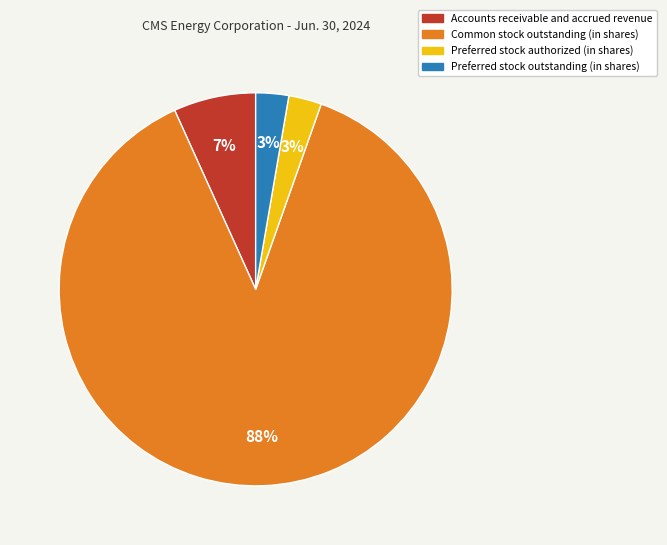

Is the sum of Preferred stock authorized (in shares) and Preferred stock outstanding (in shares) greater than half?

No